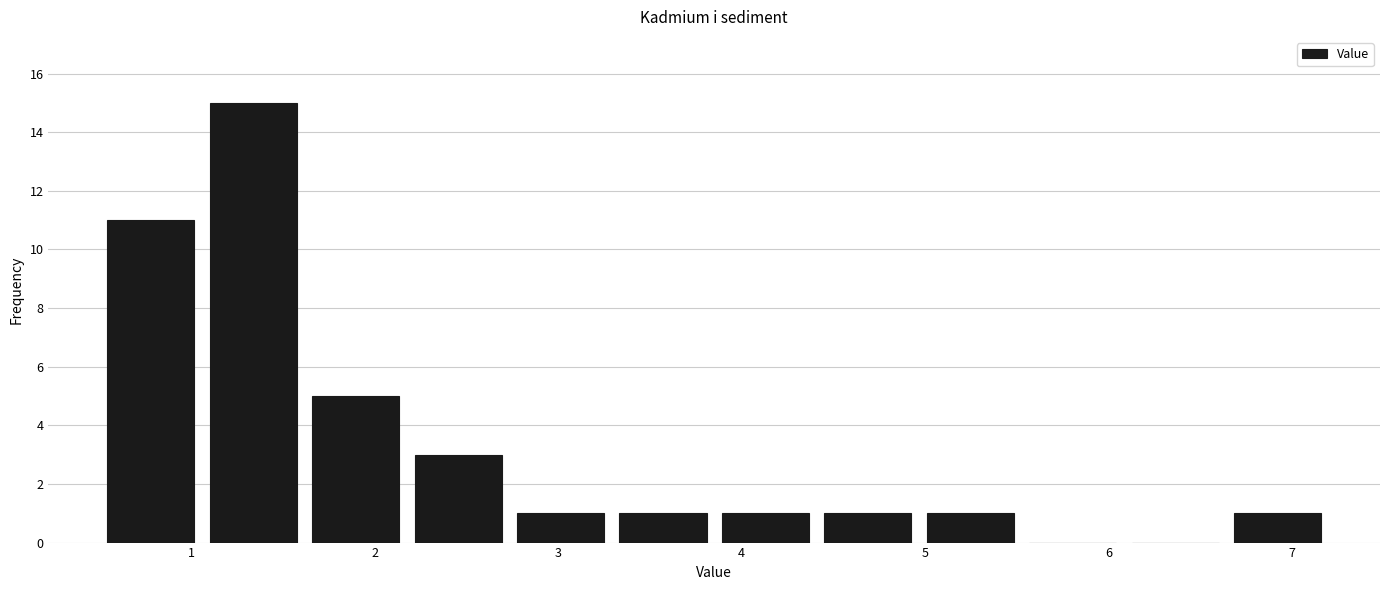

Reading left to right, transcribe this chart: for each bar, give the range it covers on the x-axis and its height. Neither the bar edges nor the heights are printed on the chart, so give them approximately, as read against the axes.

0.5 to 1.1: 11
1.1 to 1.6: 15
1.6 to 2.2: 5
2.2 to 2.7: 3
2.7 to 3.3: 1
3.3 to 3.9: 1
3.9 to 4.4: 1
4.4 to 5.0: 1
5.0 to 5.5: 1
5.5 to 6.1: 0
6.1 to 6.6: 0
6.6 to 7.2: 1